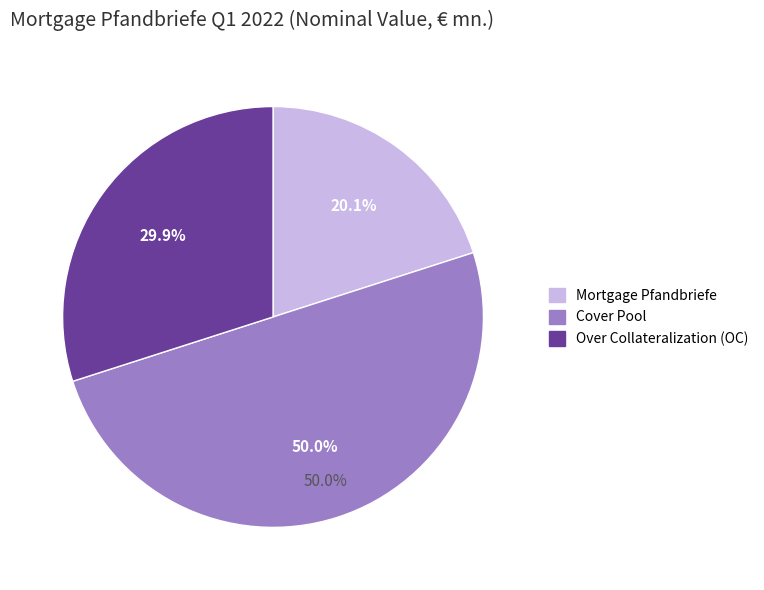

To the nearest percent, what percentage of the pie is Over Collateralization (OC)?

30%